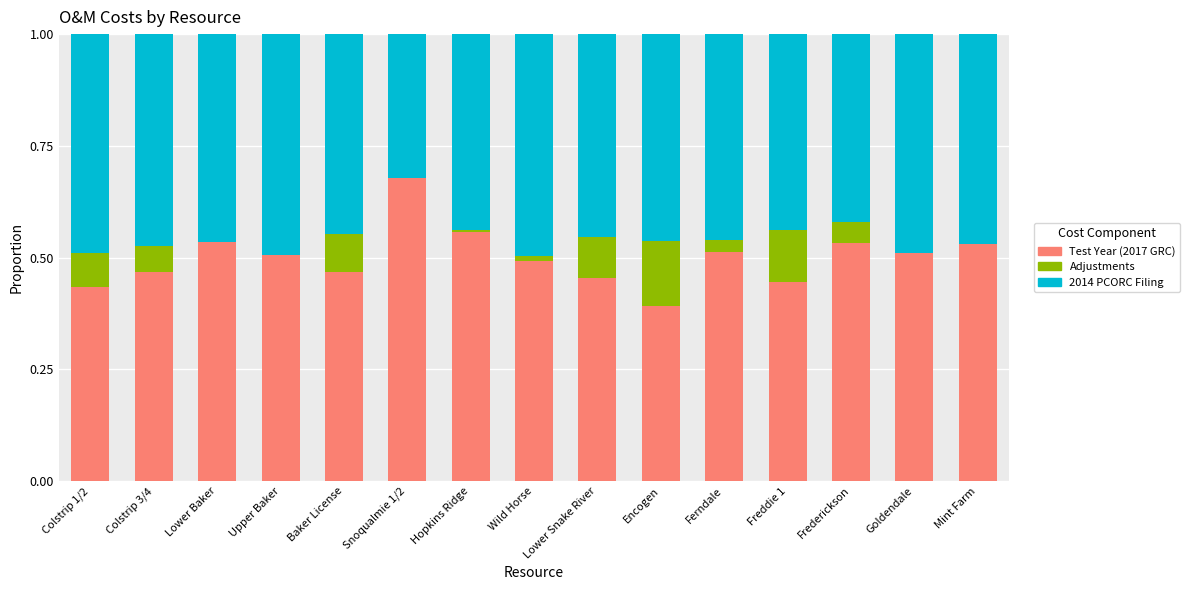

What is the sum of all Test Year (2017 GRC) values?

7.5